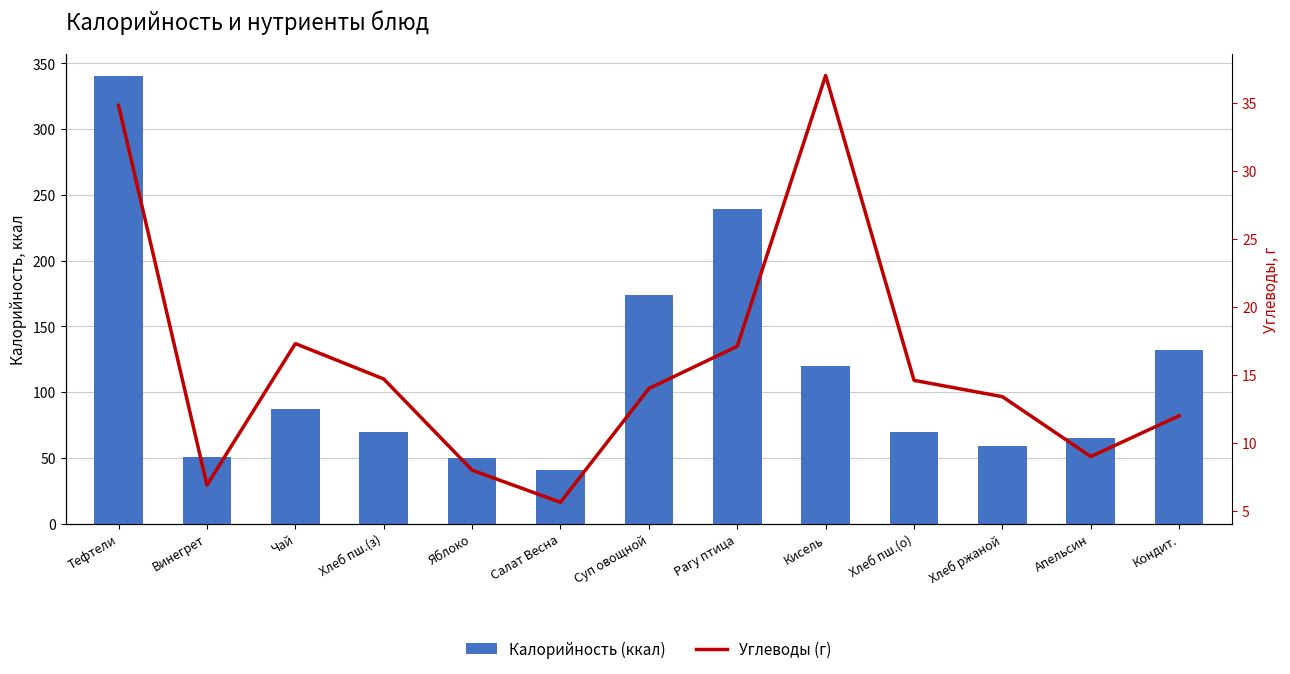

How many data points does each series have?

13